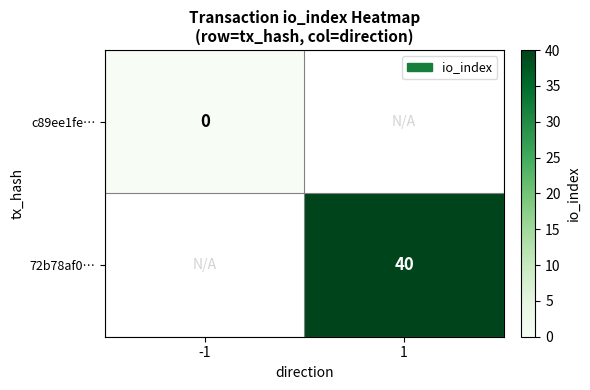

Which label corresponds to the smallest value in the chart?

-1